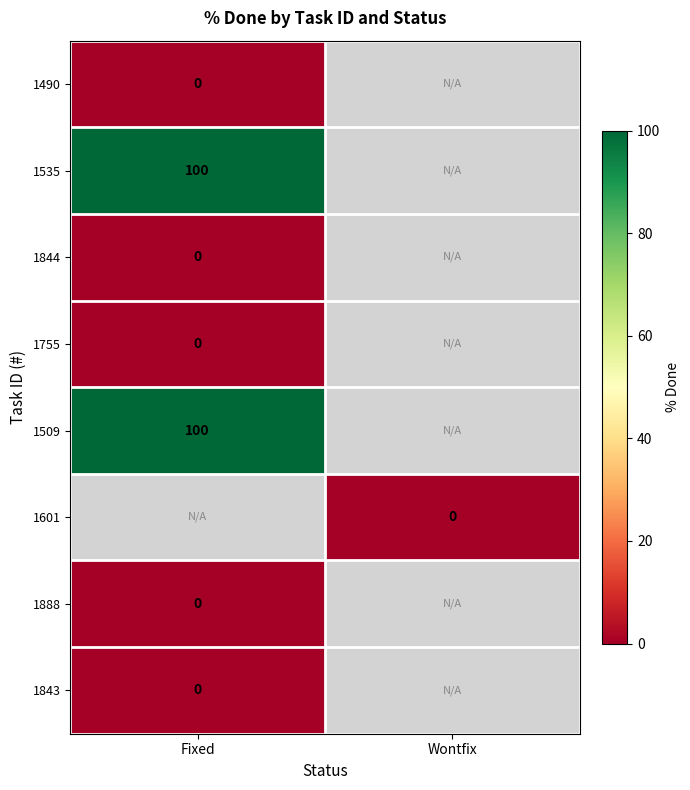

Read the 1535 value at Fixed.

100.0